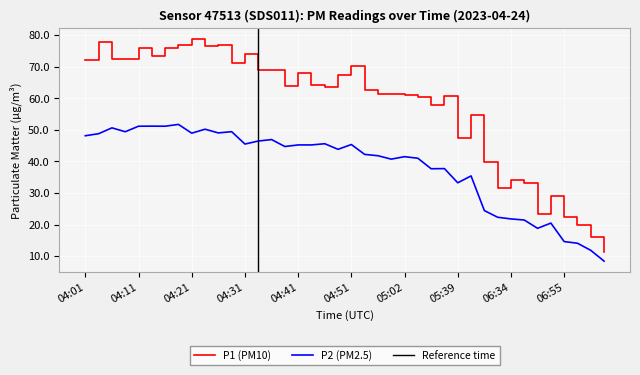

Rank the series by their average value, from lowest to highest.

P2, P1